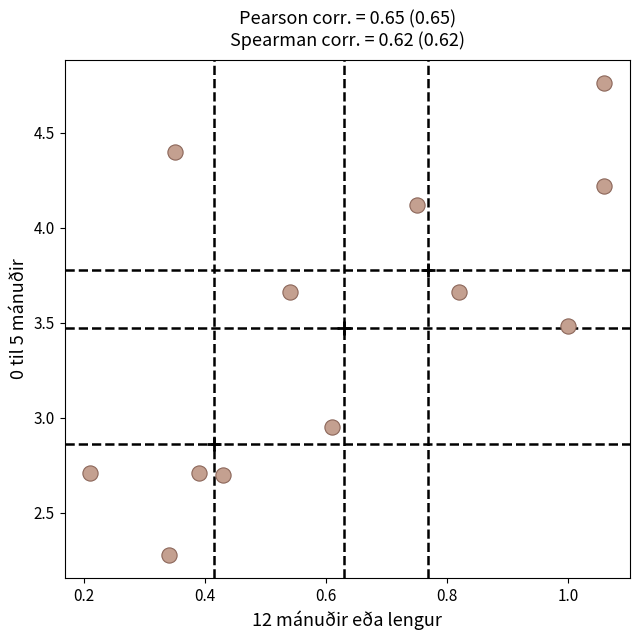

What is the average X value?

0.6